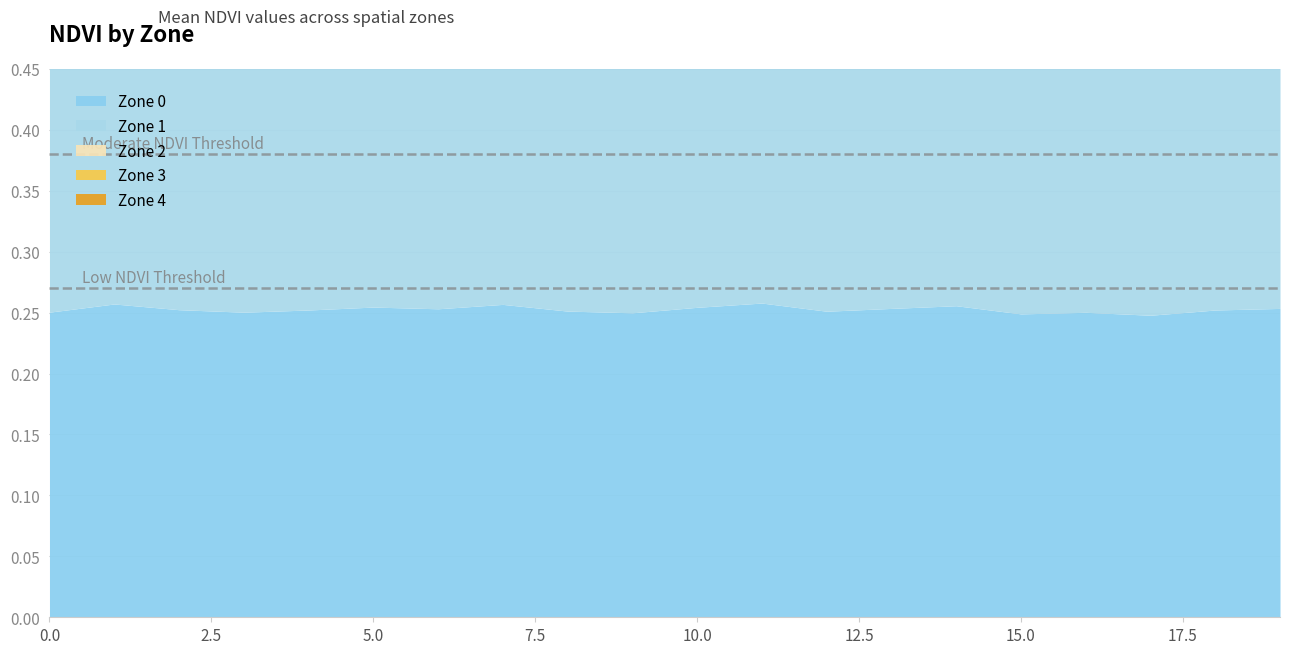

Is it true that Zone 0 equals 0.3 at 12?

True